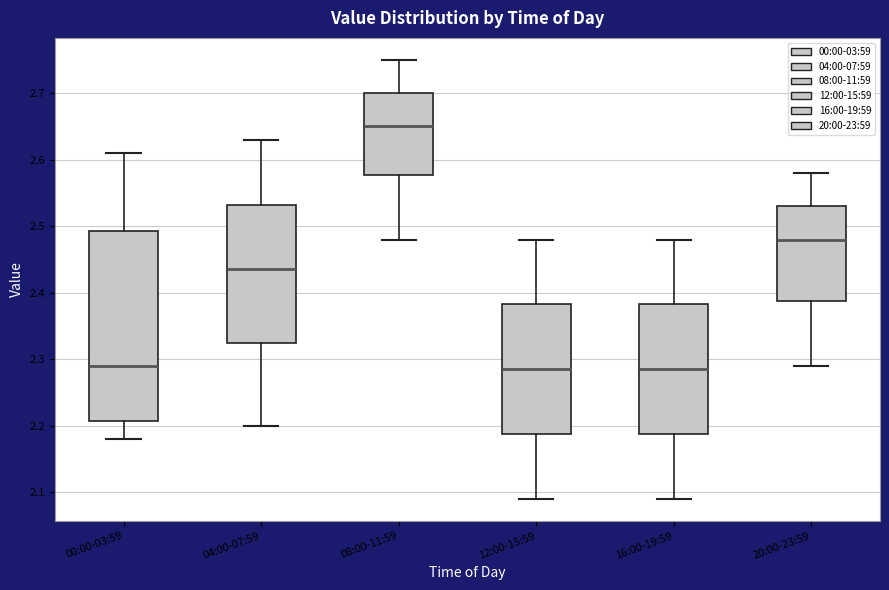

Reading left to right, transcribe this box plot: for each box, give where its median line is, the range the box spans, and where its two whiskers end, as read against the y-axis. The values are not printed on the chart, so give them approximately, as read against the axis.

00:00-03:59: median 2.29, box 2.21 to 2.49, whiskers 2.18 to 2.61
04:00-07:59: median 2.44, box 2.33 to 2.53, whiskers 2.20 to 2.63
08:00-11:59: median 2.65, box 2.58 to 2.70, whiskers 2.48 to 2.75
12:00-15:59: median 2.29, box 2.19 to 2.38, whiskers 2.09 to 2.48
16:00-19:59: median 2.29, box 2.19 to 2.38, whiskers 2.09 to 2.48
20:00-23:59: median 2.48, box 2.39 to 2.53, whiskers 2.29 to 2.58